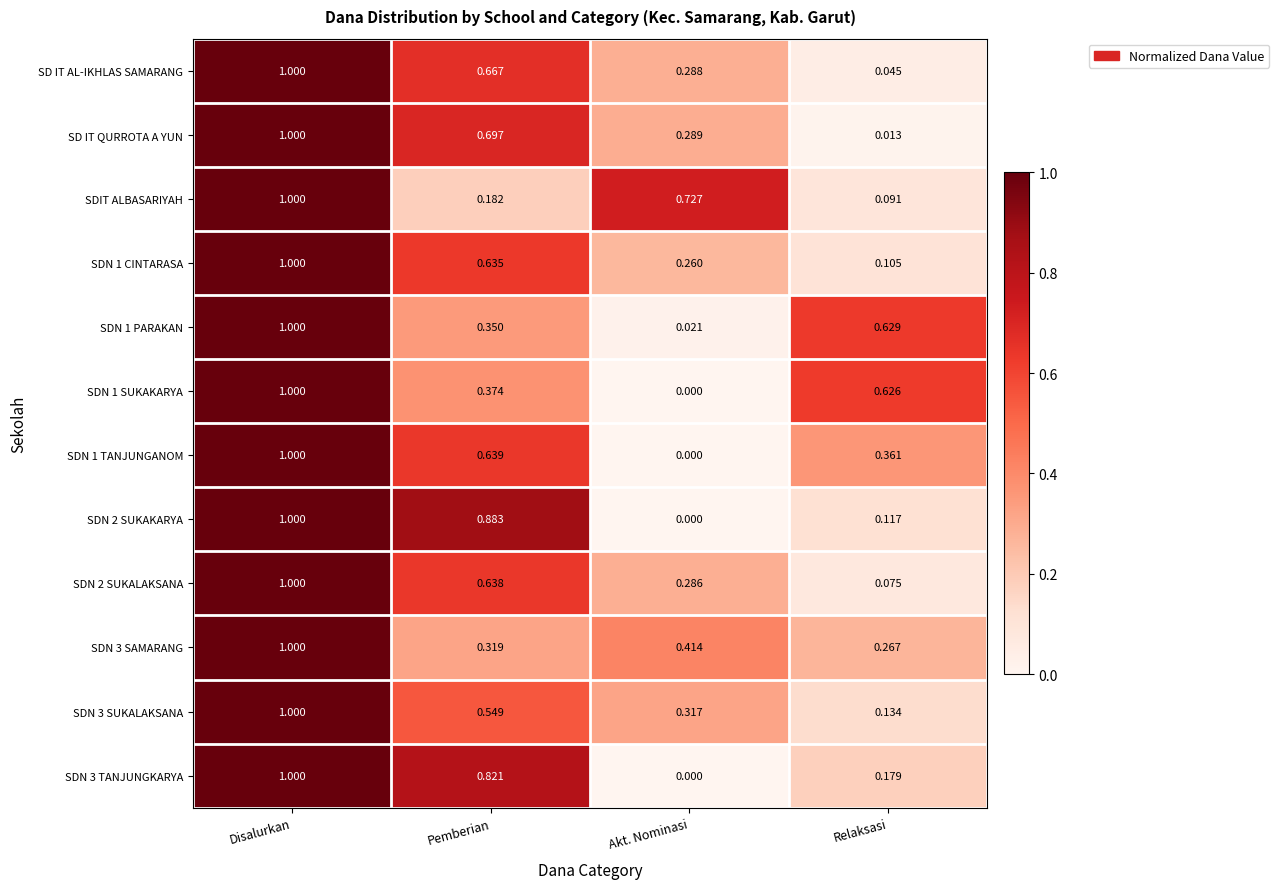

What is the total value across all series at Pemberian?

6.8